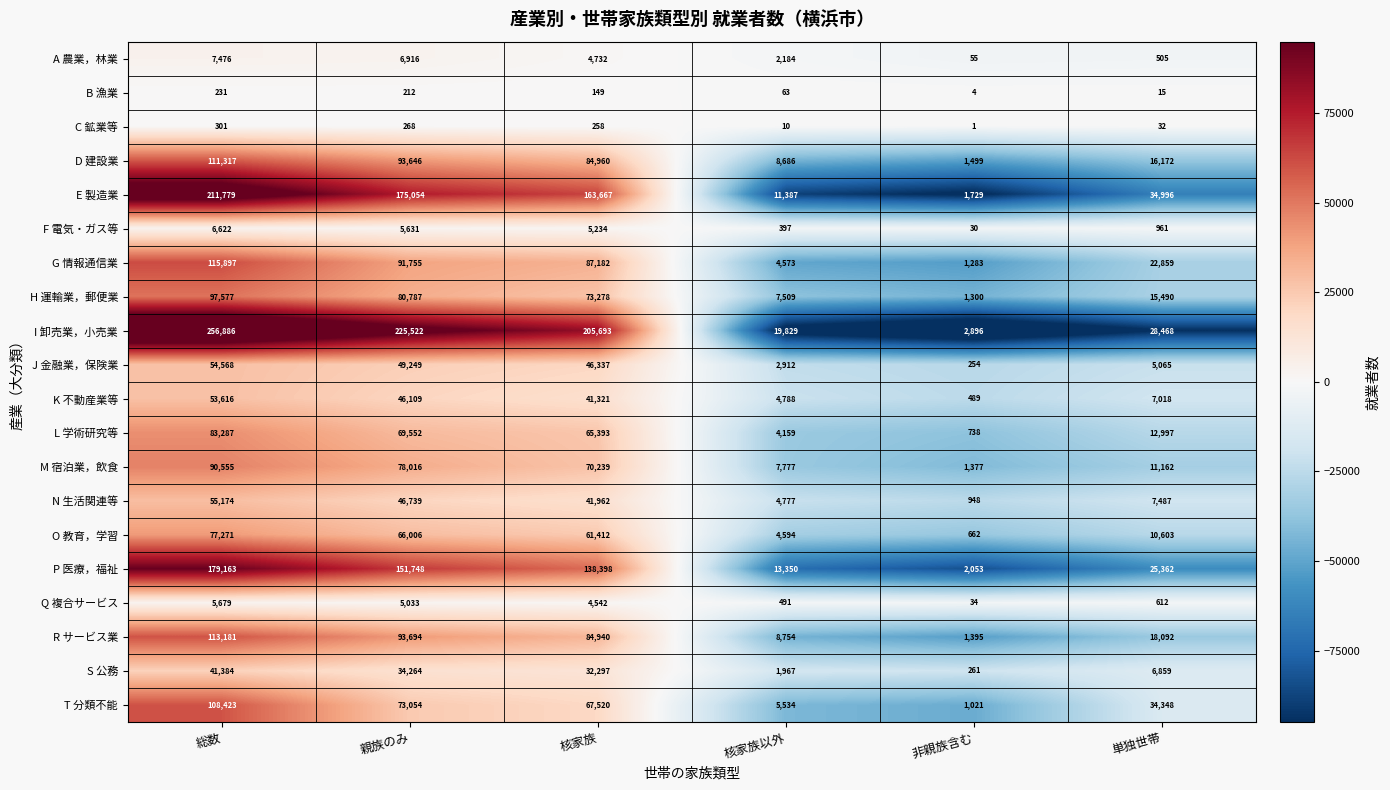

What is the total value across all series at 非親族含む?

18029